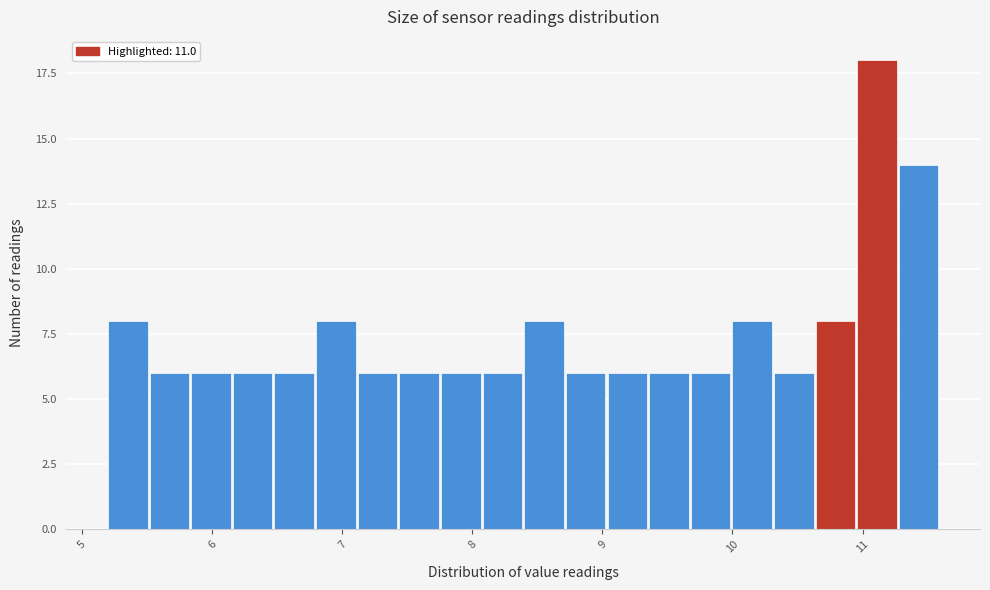

Read against the x-axis, roughly where is the centre of the tallest bar?

11.1